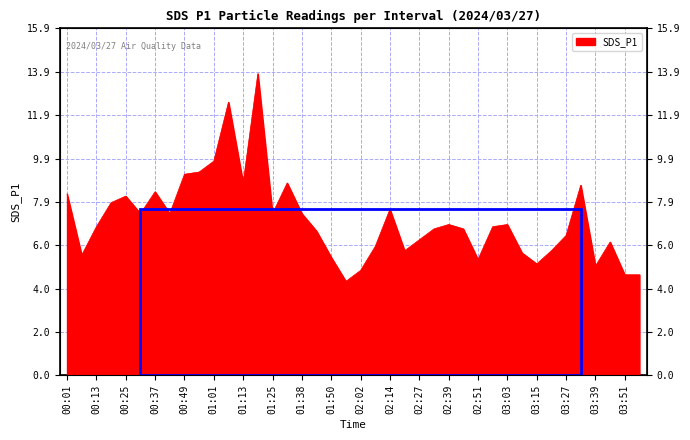

Reading left to right, extract all data points from this chart.

8.3	5.5	6.8	7.9	8.2	7.4	8.4	7.4	9.2	9.3	9.8	12.5	8.8	13.8	7.4	8.8	7.4	6.6	5.4	4.3	4.8	5.9	7.6	5.7	6.2	6.7	6.9	6.7	5.3	6.8	6.9	5.6	5.1	5.7	6.4	8.7	5.0	6.1	4.6	4.6